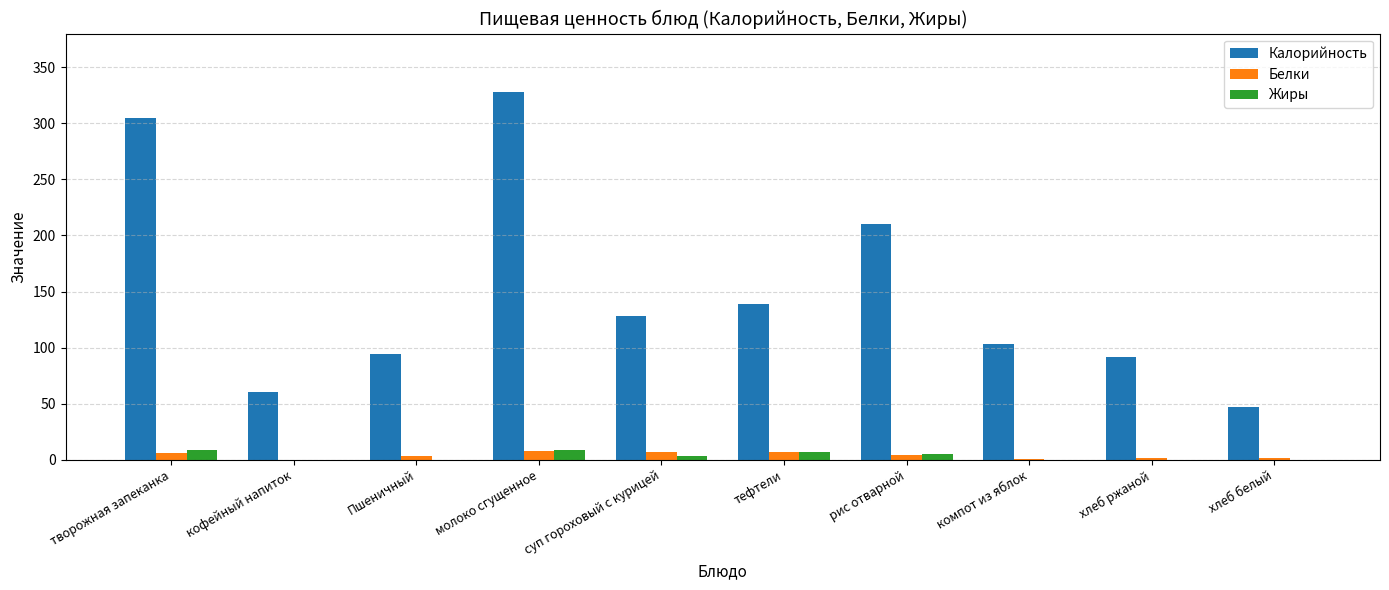

What is the sum of all Жиры values?

32.7